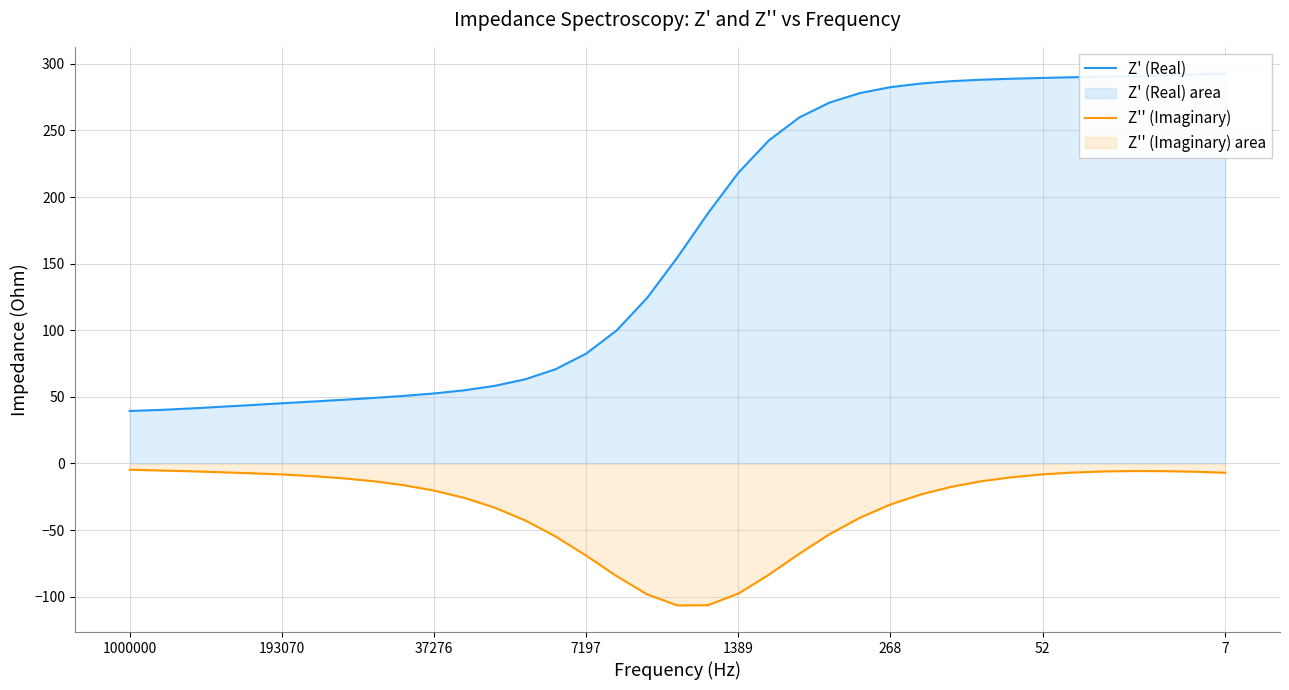

Which series has the largest total across all categories?

Z' (Real)